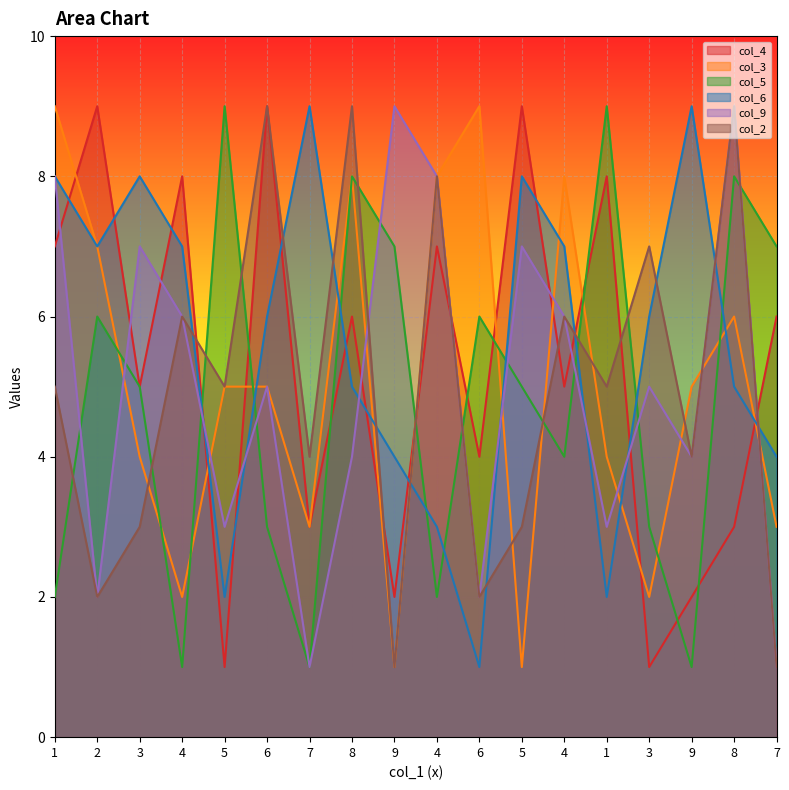

At which label does col_2 reach its minimum?

9